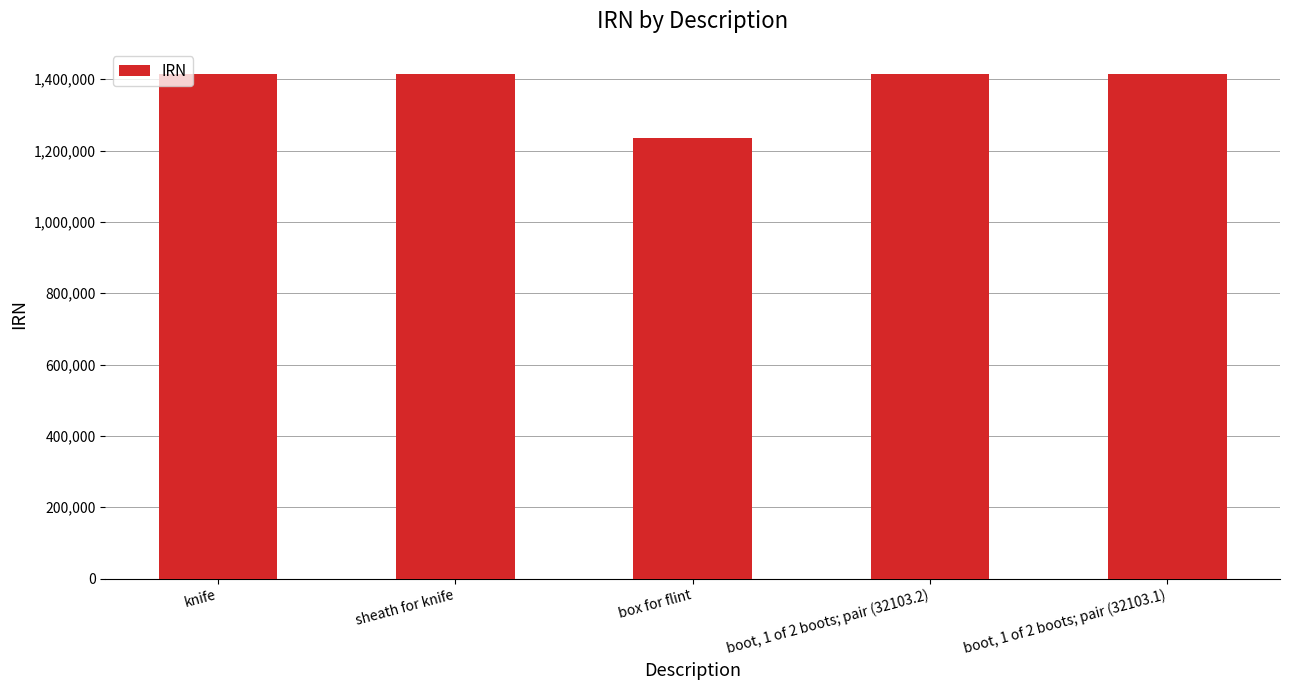

What is the label of the 1st bar from the left?

knife